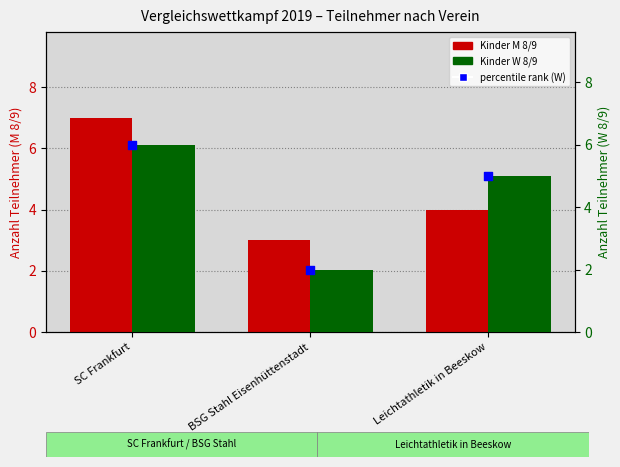

Is the value of Kinder W 8/9 (marker) at Leichtathletik in Beeskow greater than the value of Kinder M 8/9 at BSG Stahl Eisenhüttenstadt?

Yes